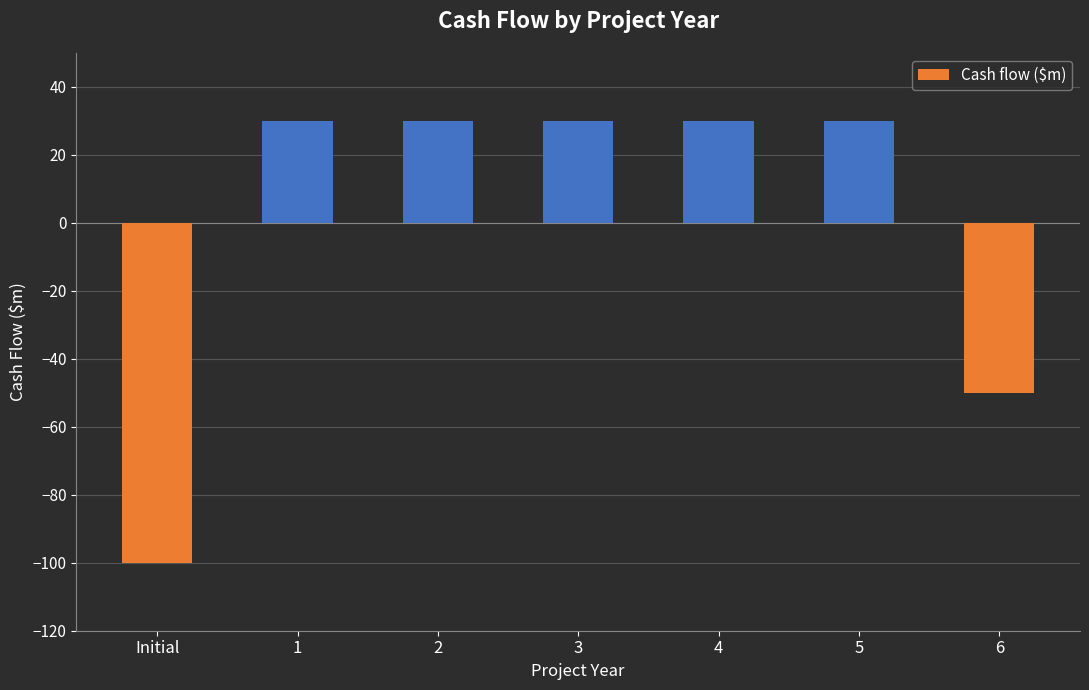

What is the label of the 6th bar from the left?

5